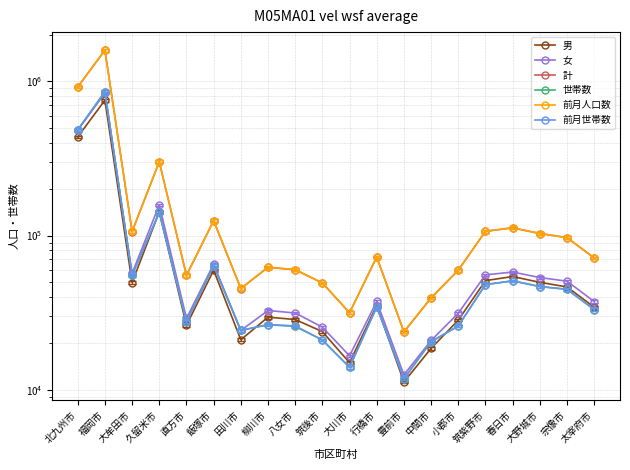

What is the minimum value shown in the chart?

11214